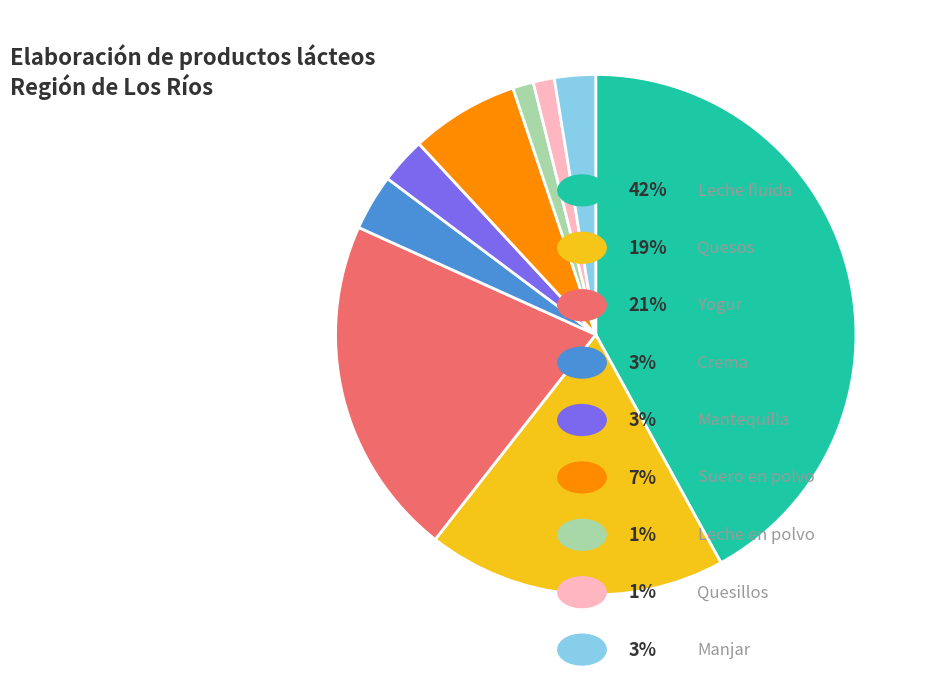

How many slices are in this pie chart?

9